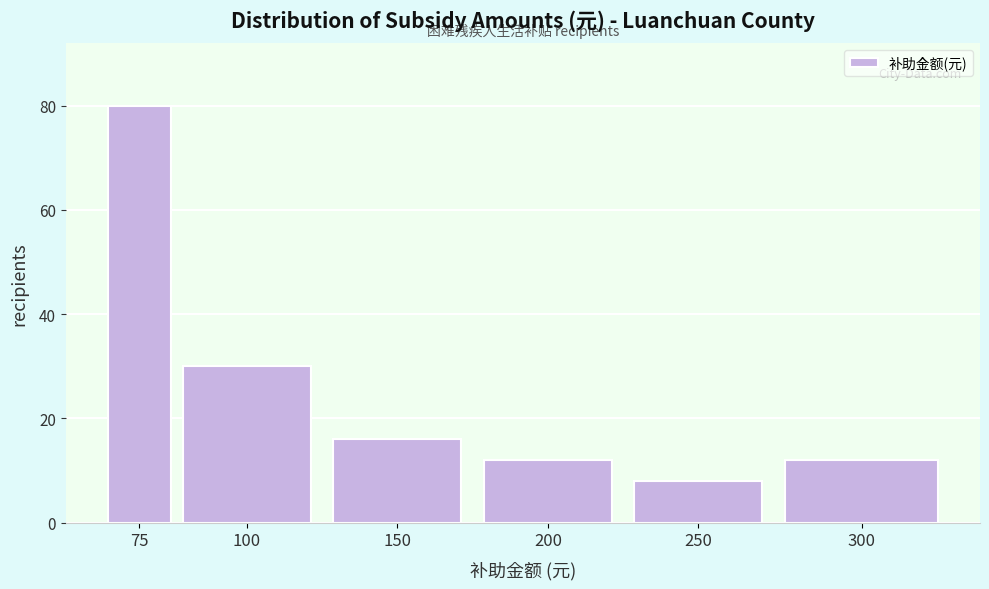

Reading left to right, extract all data points from this chart.

80	30	16	12	8	12